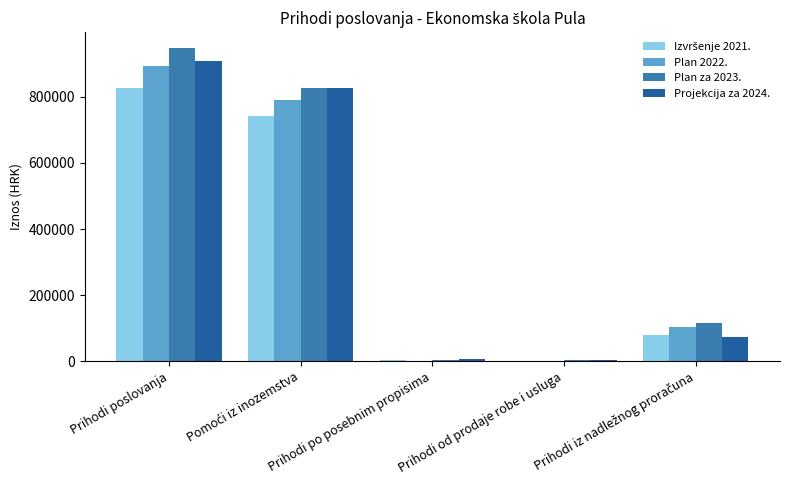

What is the greatest value displayed?

948809.0